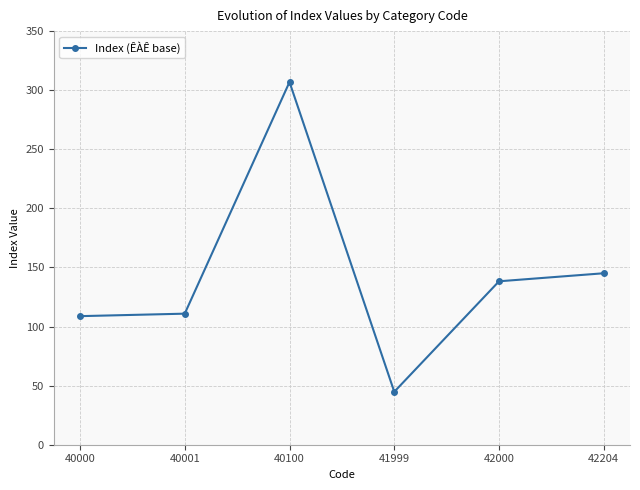

The chart shows a value of 62.6 at 40001. True or false?

False